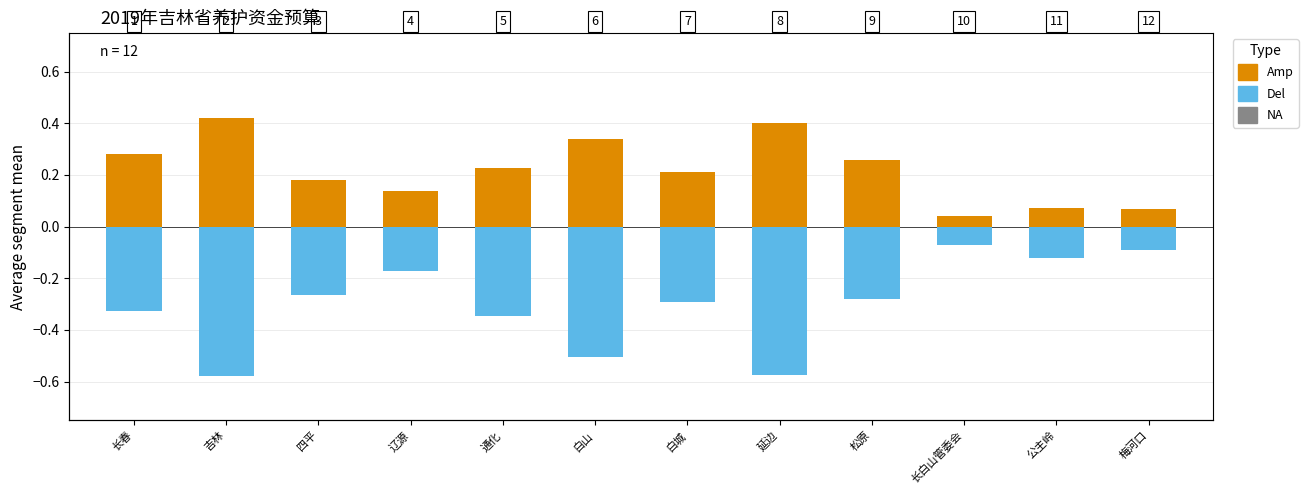

What is the sum of all Amp values?

2.6